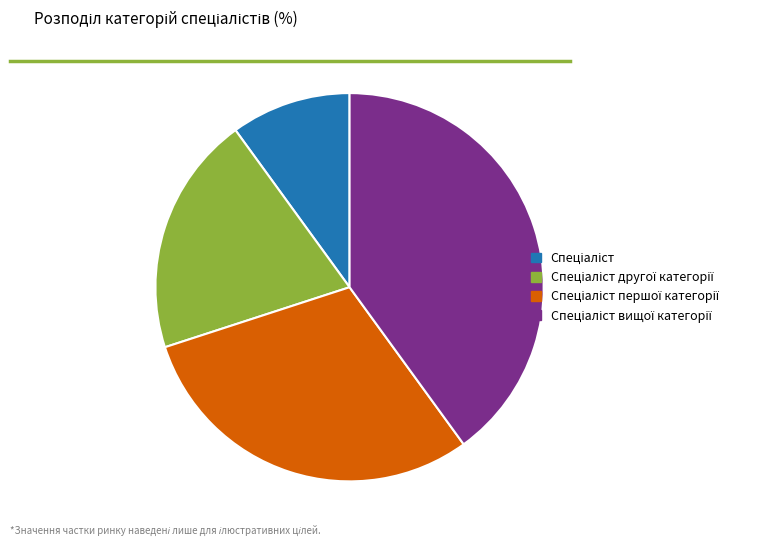

The Спеціаліст вищої категорії slice represents 27% of the pie. True or false?

False